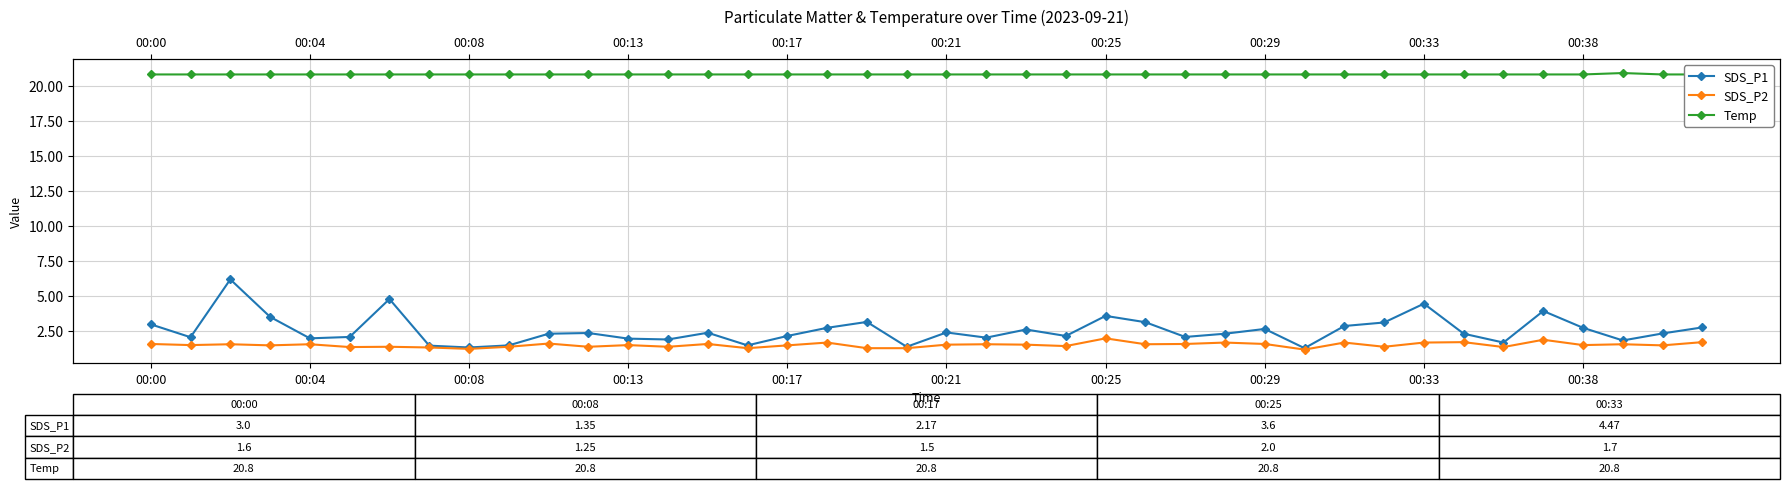

Reading left to right, extract all data points from this chart.

SDS_P1: 3.0	2.1	6.2	3.5	2.0	2.1	4.8	1.5	1.4	1.5	2.3	2.4	2.0	1.9	2.4	1.5	2.2	2.8	3.2	1.4	2.4	2.0	2.6	2.2	3.6	3.1	2.1	2.3	2.7	1.3	2.9	3.1	4.5	2.3	1.7	4.0	2.8	1.9	2.4	2.8
SDS_P2: 1.6	1.5	1.6	1.5	1.6	1.4	1.4	1.4	1.2	1.4	1.6	1.4	1.5	1.4	1.6	1.3	1.5	1.7	1.3	1.3	1.6	1.6	1.6	1.4	2.0	1.6	1.6	1.7	1.6	1.2	1.7	1.4	1.7	1.7	1.4	1.9	1.5	1.6	1.5	1.7
Temp: 20.8	20.8	20.8	20.8	20.8	20.8	20.8	20.8	20.8	20.8	20.8	20.8	20.8	20.8	20.8	20.8	20.8	20.8	20.8	20.8	20.8	20.8	20.8	20.8	20.8	20.8	20.8	20.8	20.8	20.8	20.8	20.8	20.8	20.8	20.8	20.8	20.8	20.9	20.8	20.8